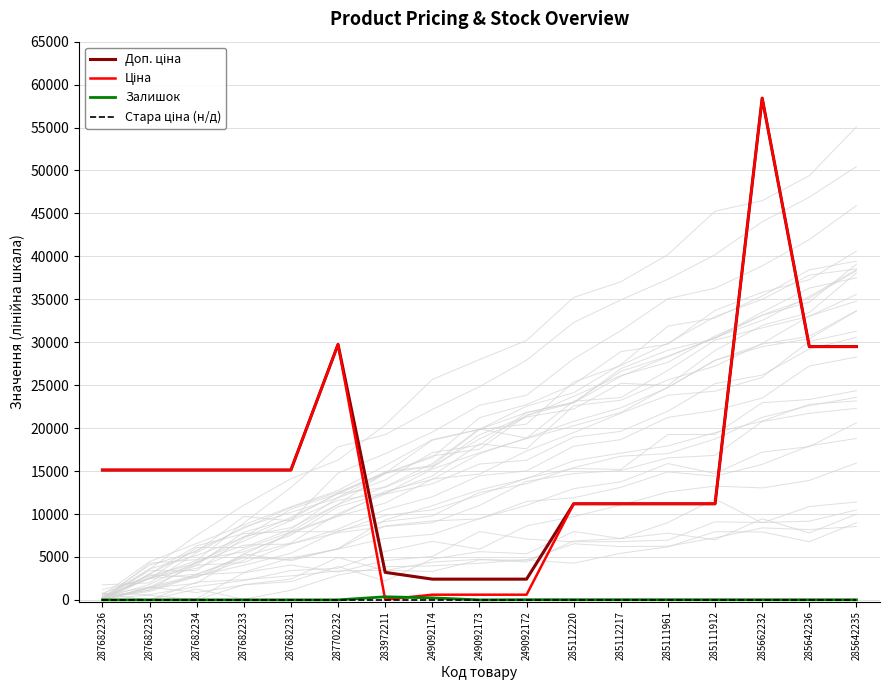

Which has a higher value, 287682231 or 283972211?

287682231